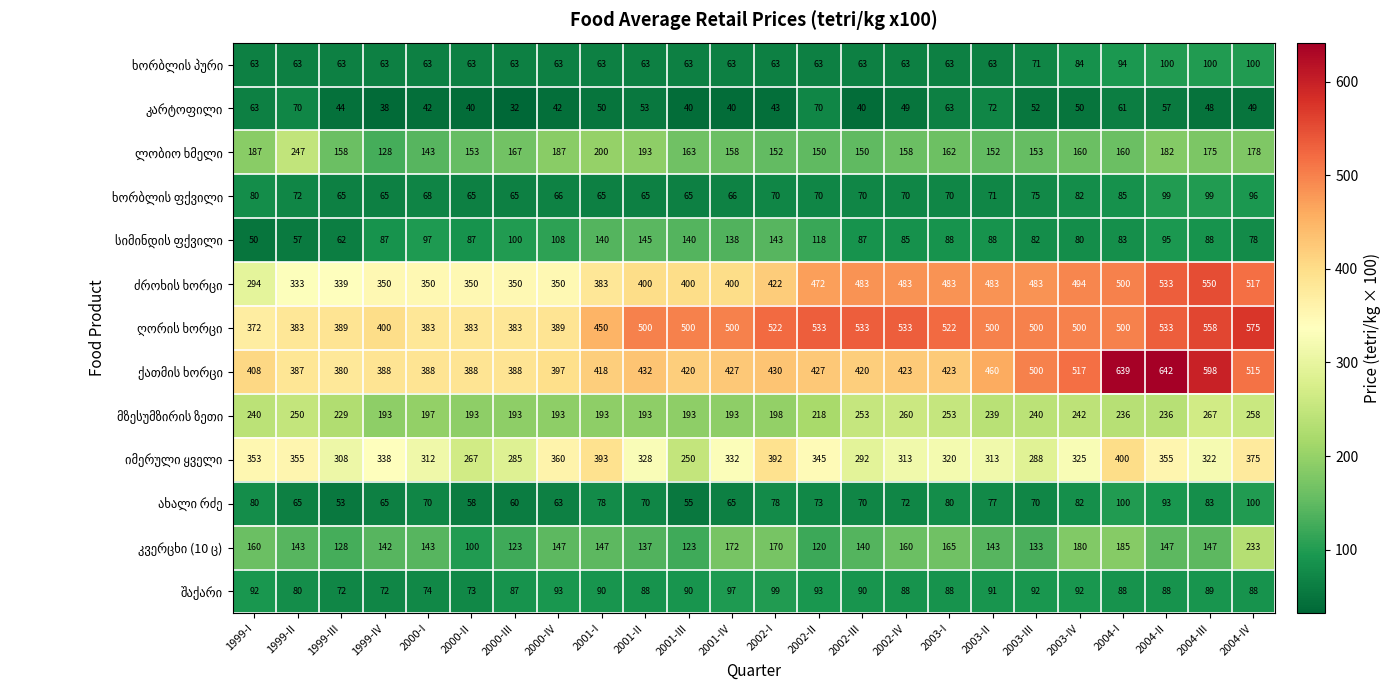

What is the greatest value displayed?

642